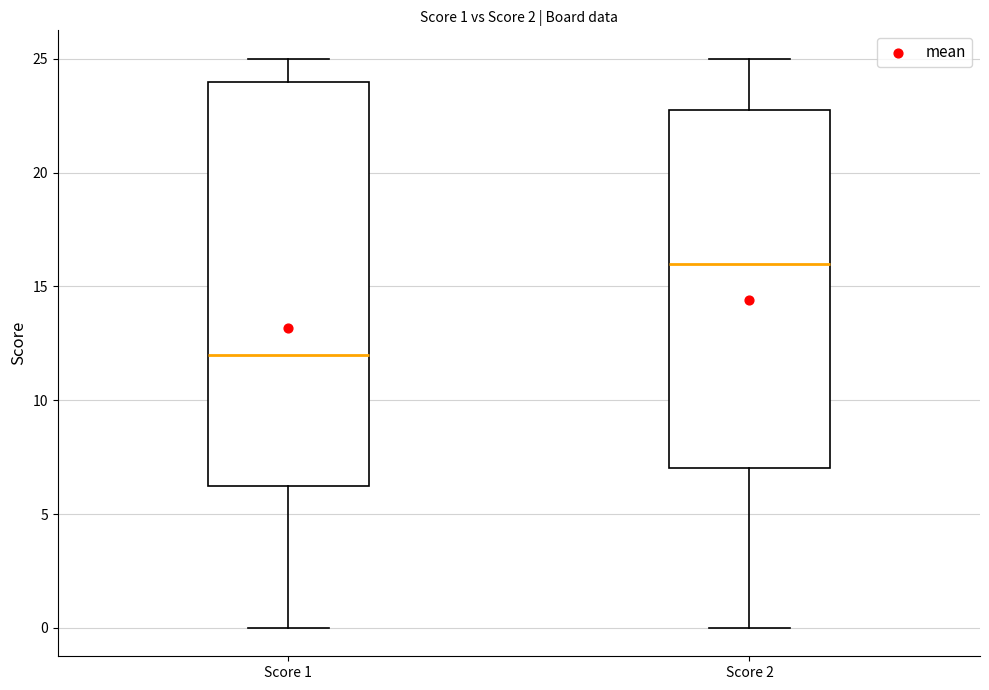

Comparing the boxes themselves (not the whiskers), which one is the tallest?

Score 1